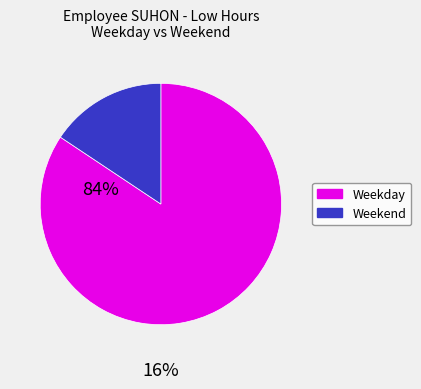

Is there a majority slice in this chart?

Yes